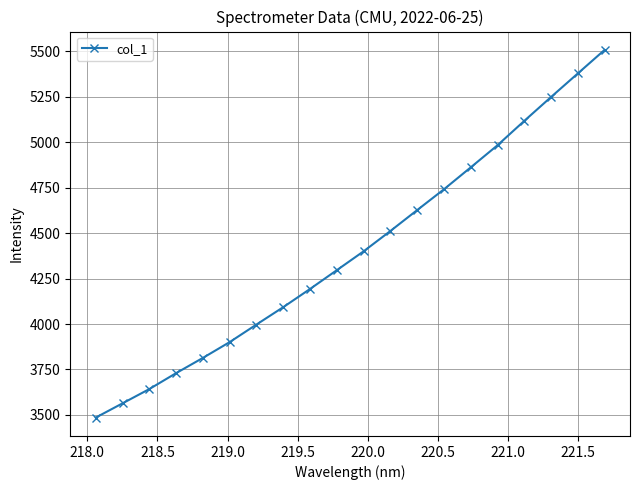

What is the smallest value displayed?

3485.3